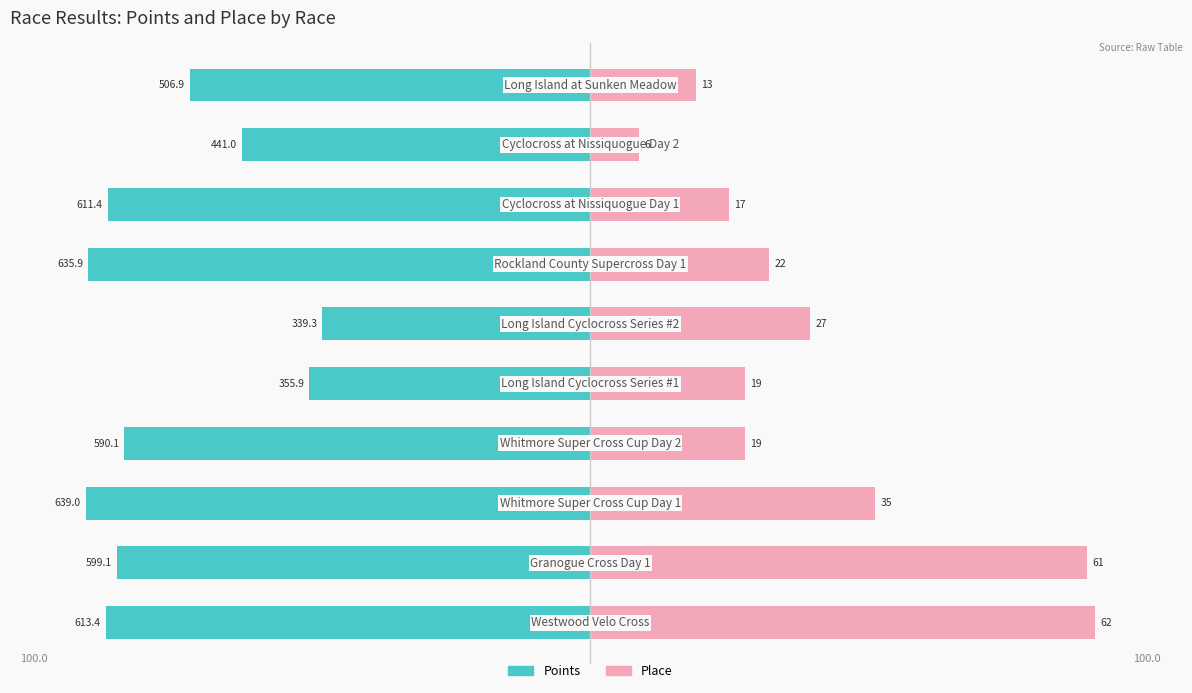

The Points series shows -137.5 at 1. True or false?

False